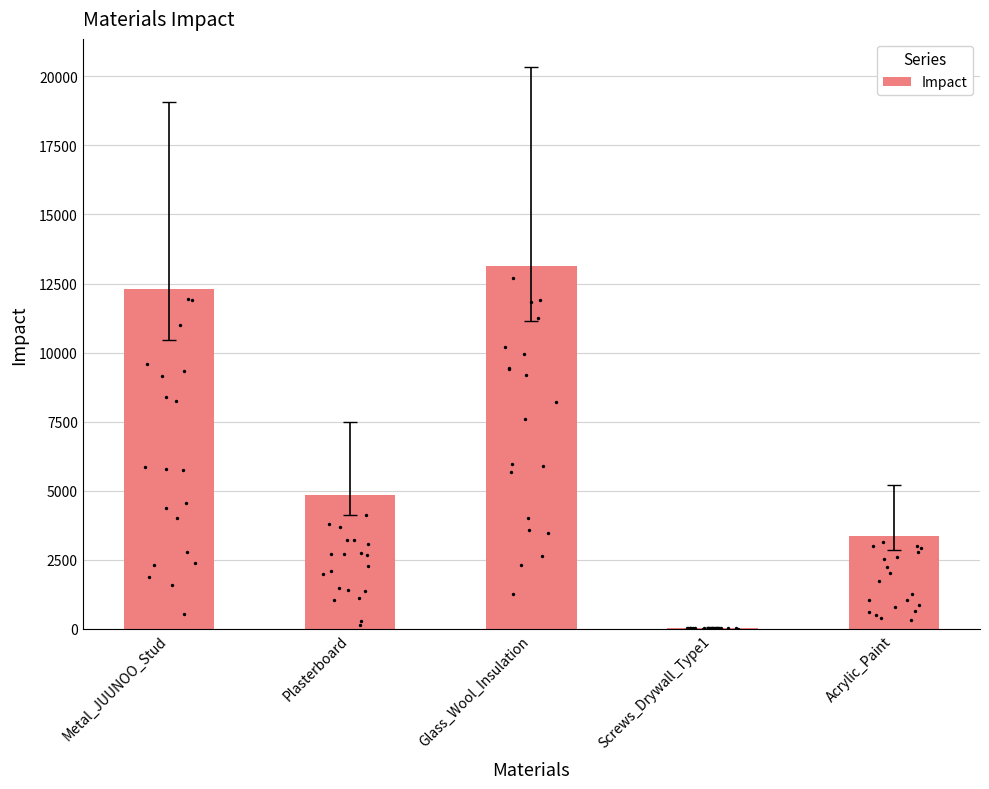

What is the change in value from Metal_JUUNOO_Stud to Glass_Wool_Insulation?

+816.0